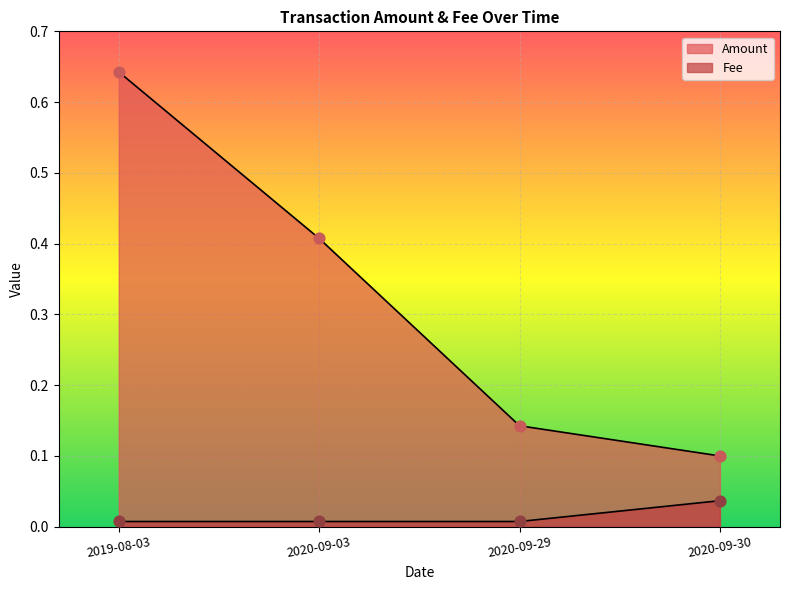

At which category is the sum across all series the highest?

2019-08-03